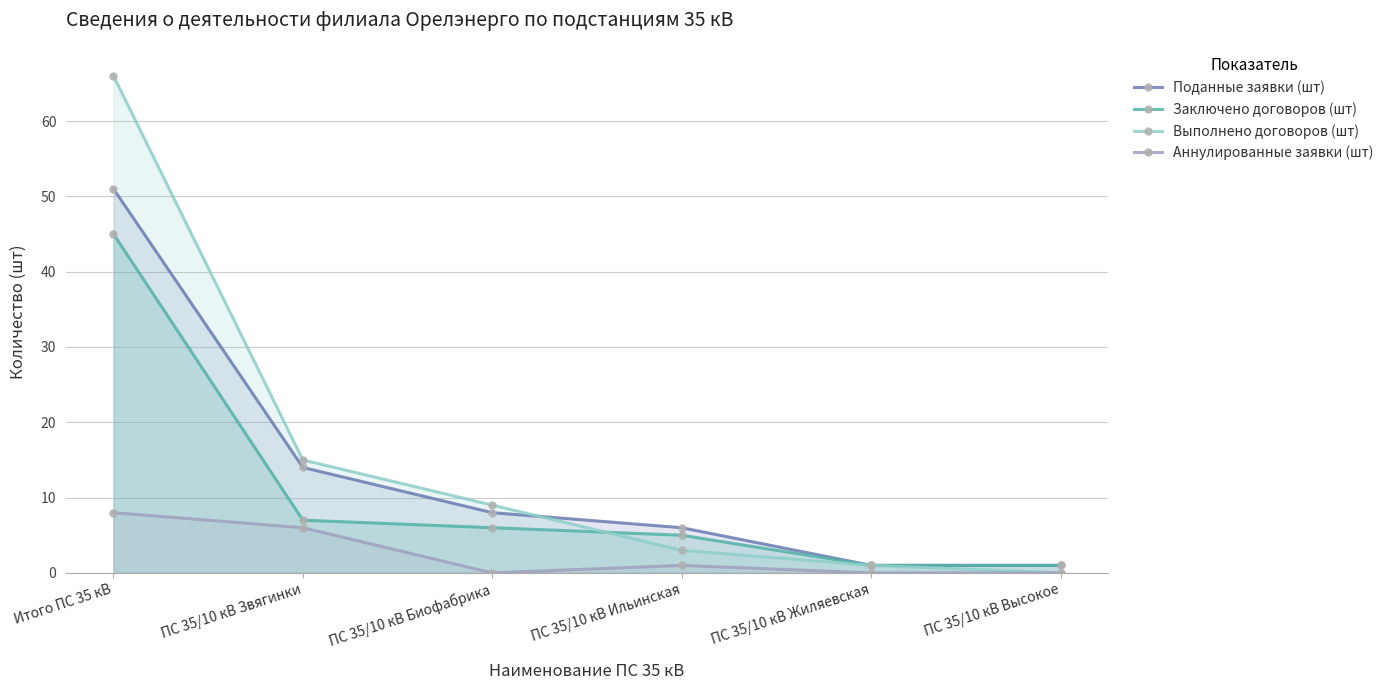

What is the difference between the Поданные заявки (шт) values at ПС 35/10 кВ Звягинки and ПС 35/10 кВ Биофабрика?

6